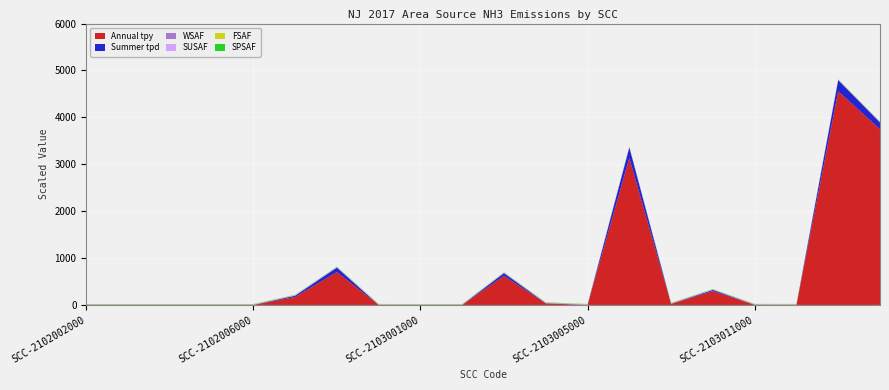

What is the maximum value for Annual tpy?

4555.3